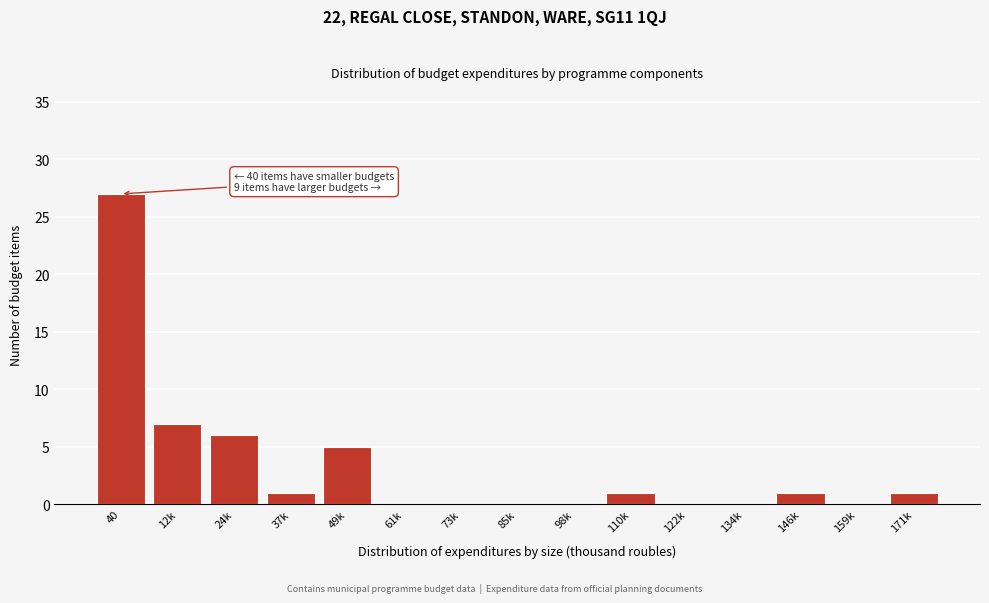

Reading left to right, extract all data points from this chart.

40=27	12k=7	24k=6	37k=1	49k=5	61k=0	73k=0	85k=0	98k=0	110k=1	122k=0	134k=0	146k=1	159k=0	171k=1